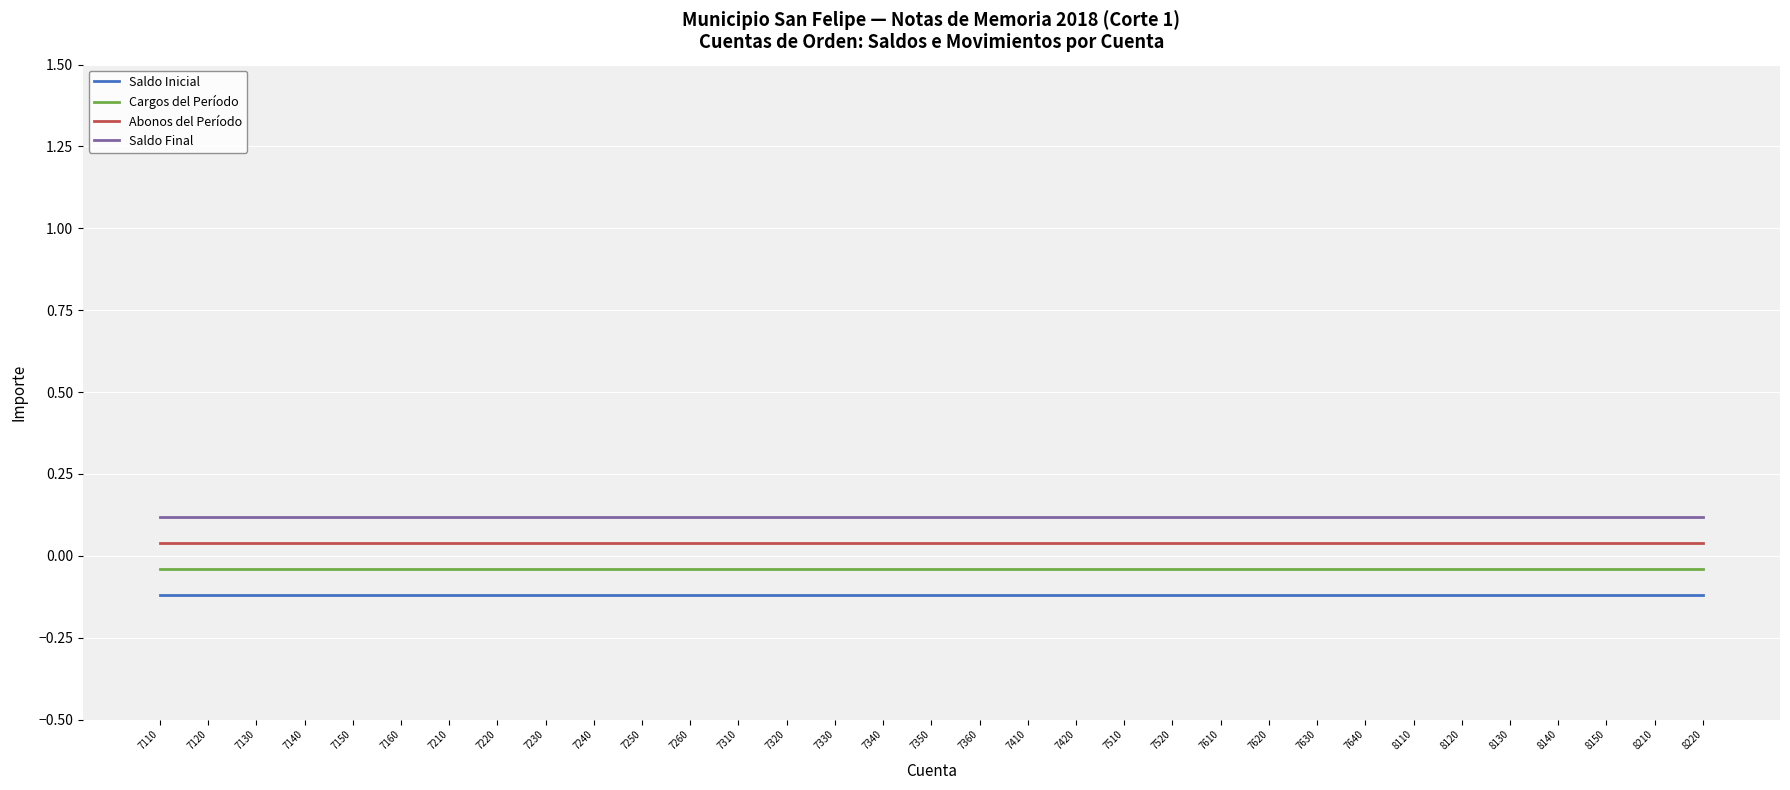

Is this an area chart (filled region under the line)?

No